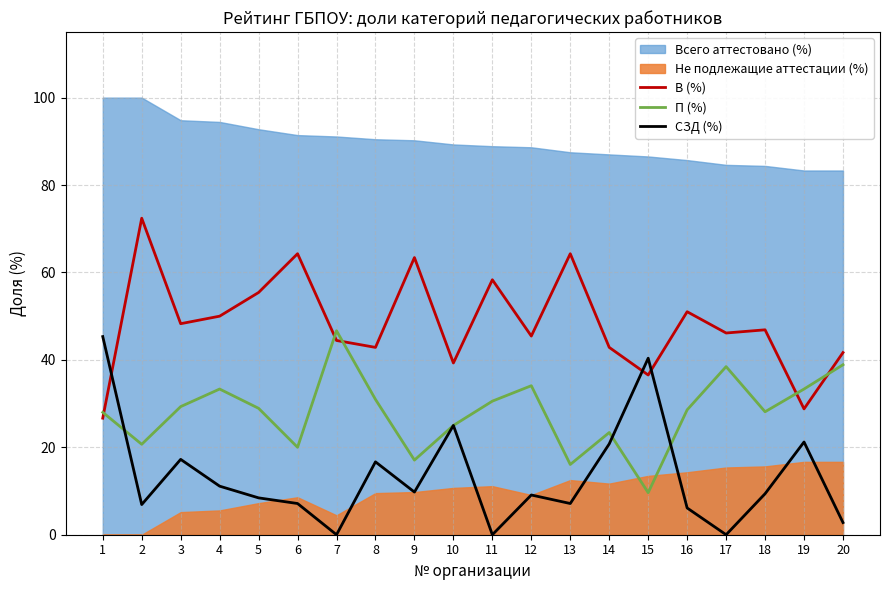

The value of СЗД (%) at 7 is -15.0. True or false?

False